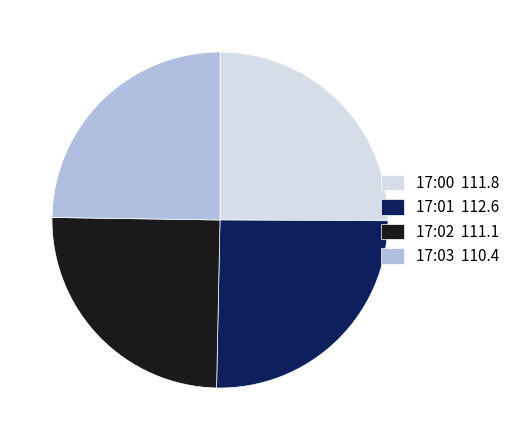

Does 17:03 110.4 represent more than half of the total?

No